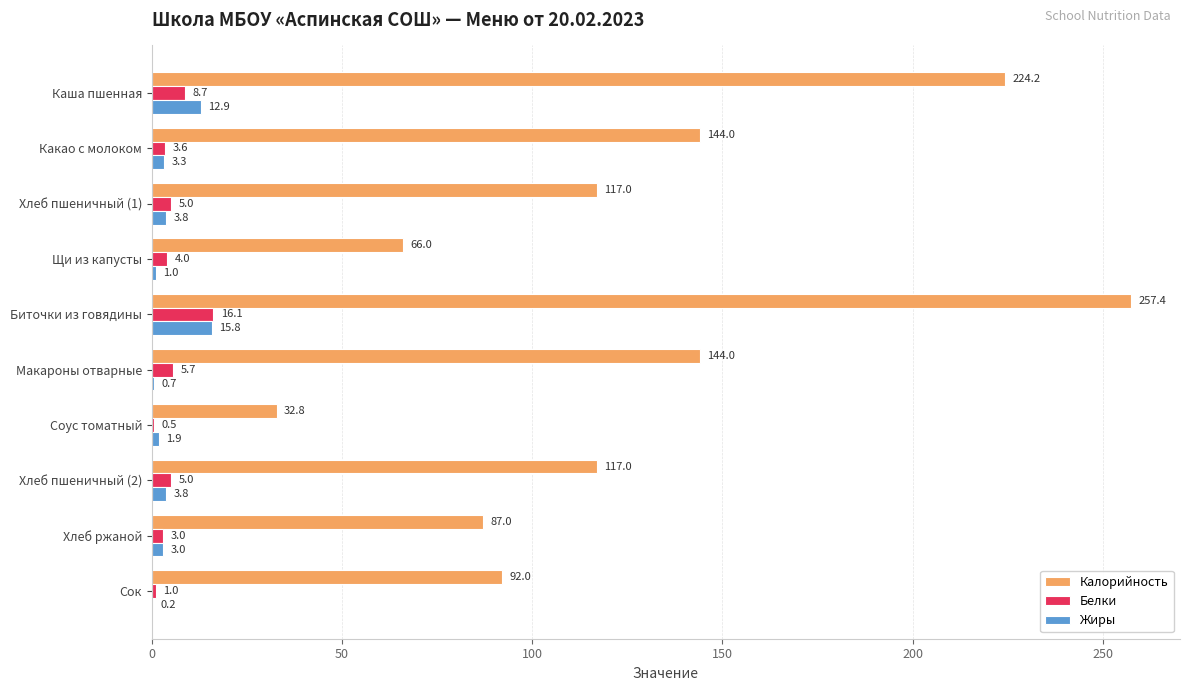

What is the sum of the Калорийность values at Макароны отварные and Хлеб ржаной?

231.0